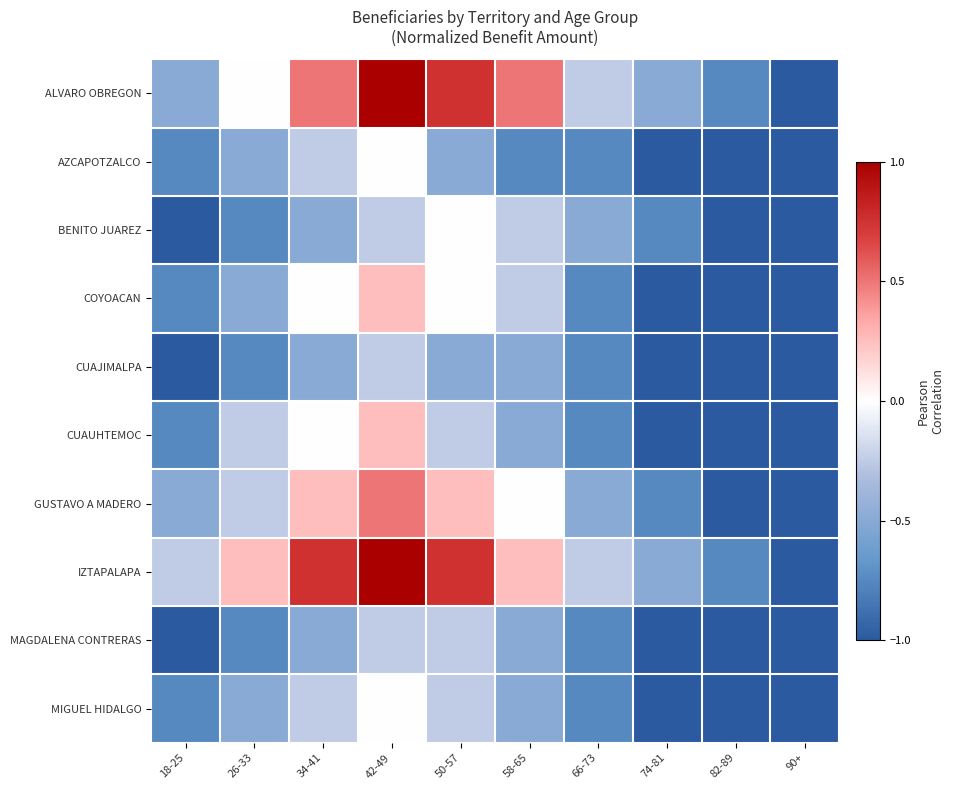

Between 66-73 and 26-33, which is larger?

26-33